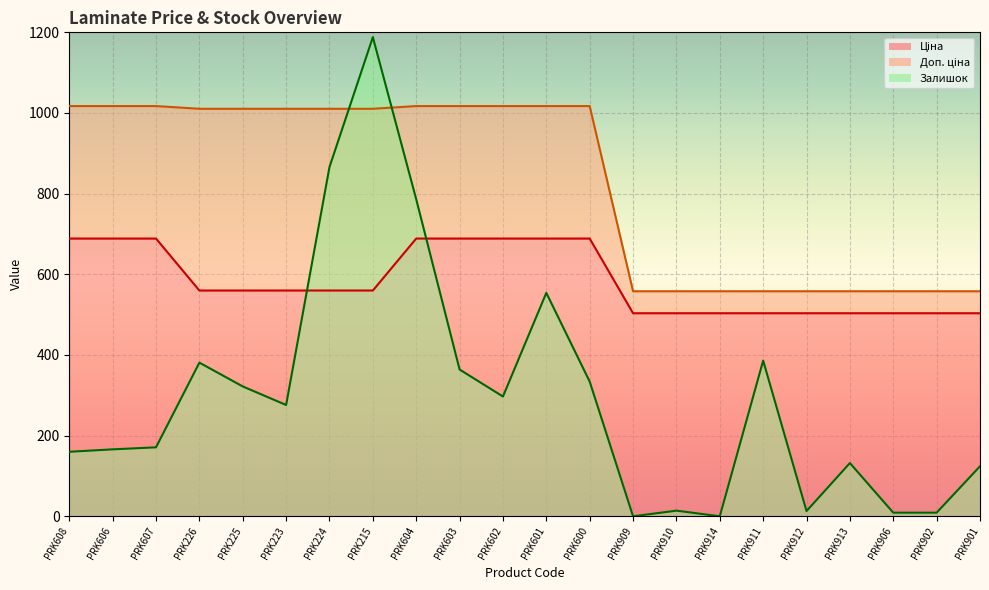

At which label is Залишок closest to 594?

PRK601